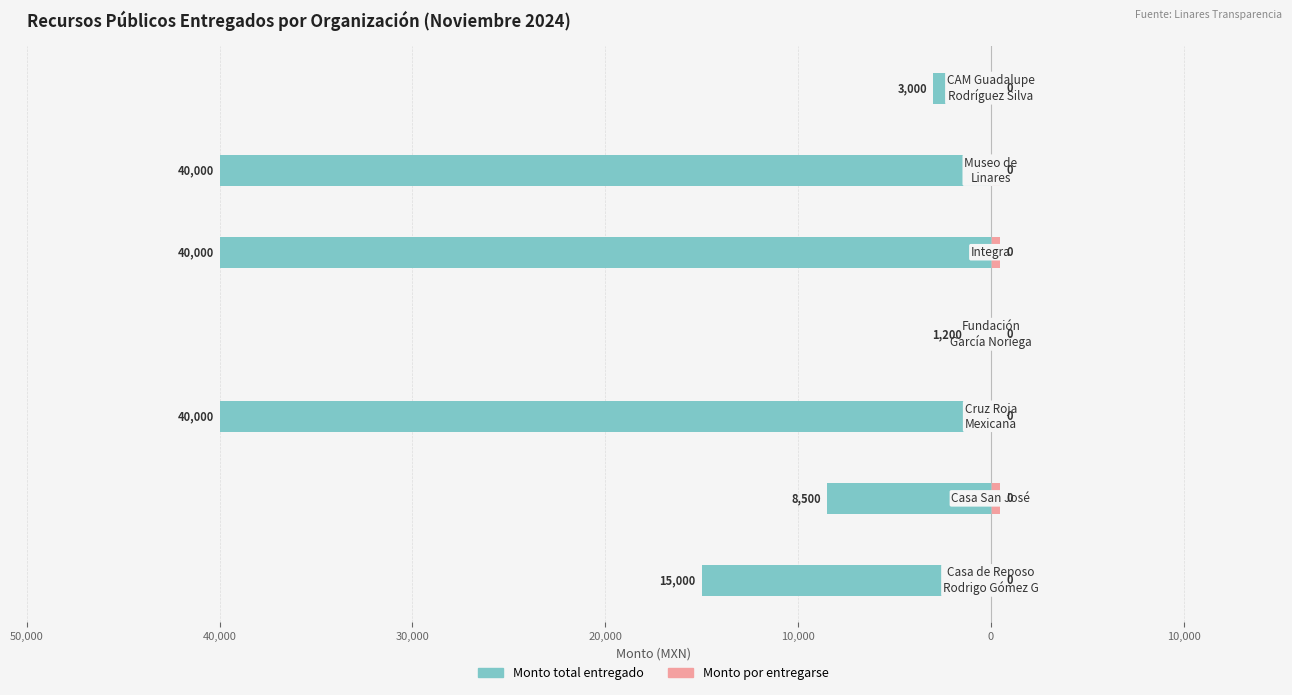

At how many categories does at least one series exceed -25799?

7